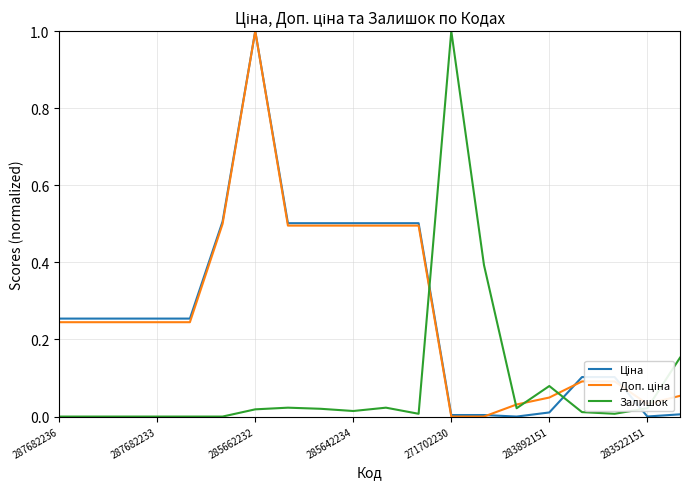

The Залишок series shows -0.5 at 287682236. True or false?

False